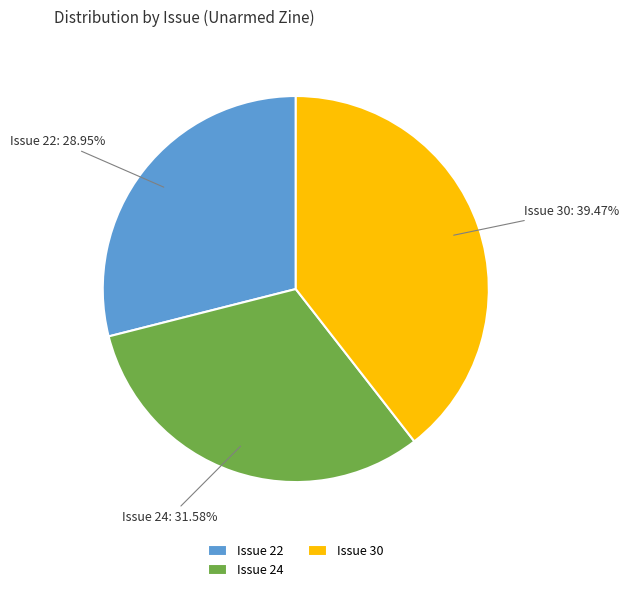

To the nearest percent, what percentage of the pie is Issue 22?

29%